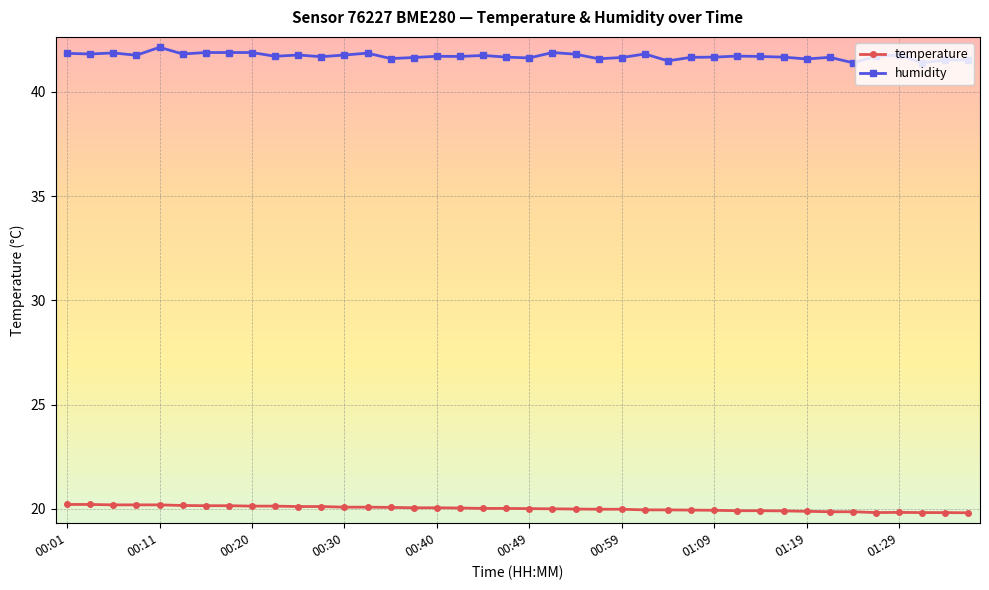

At how many categories does at least one series exceed 38?

40